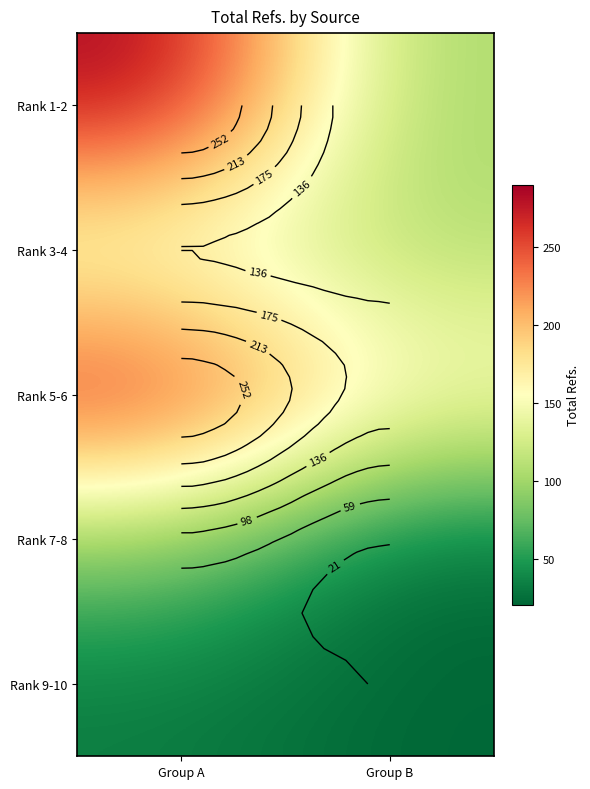

At how many categories does at least one series exceed 106?

2